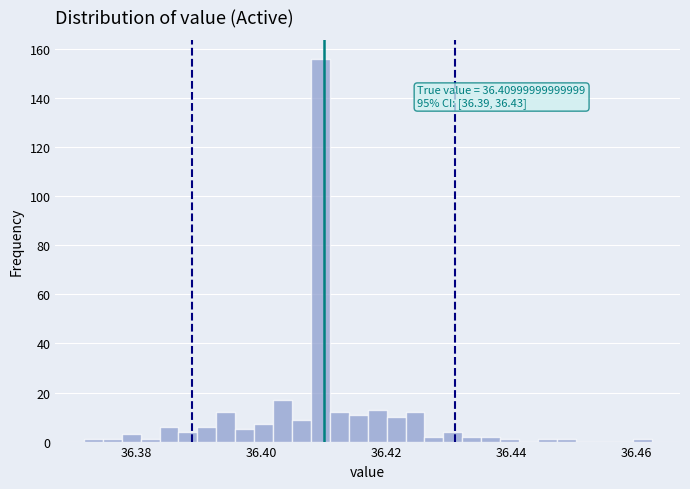

Read against the x-axis, roughly where is the centre of the tallest bar?

36.410